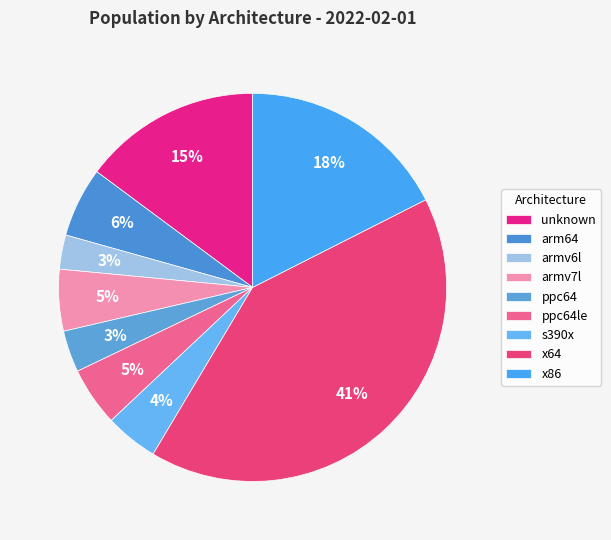

Count the number of slices in the pie.

9